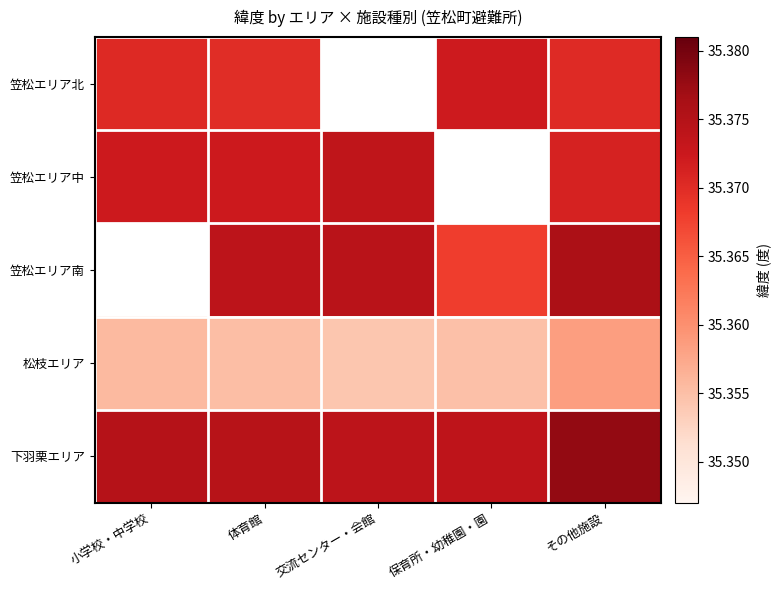

The 笠松エリア北 series shows 19.0 at 小学校・中学校. True or false?

False